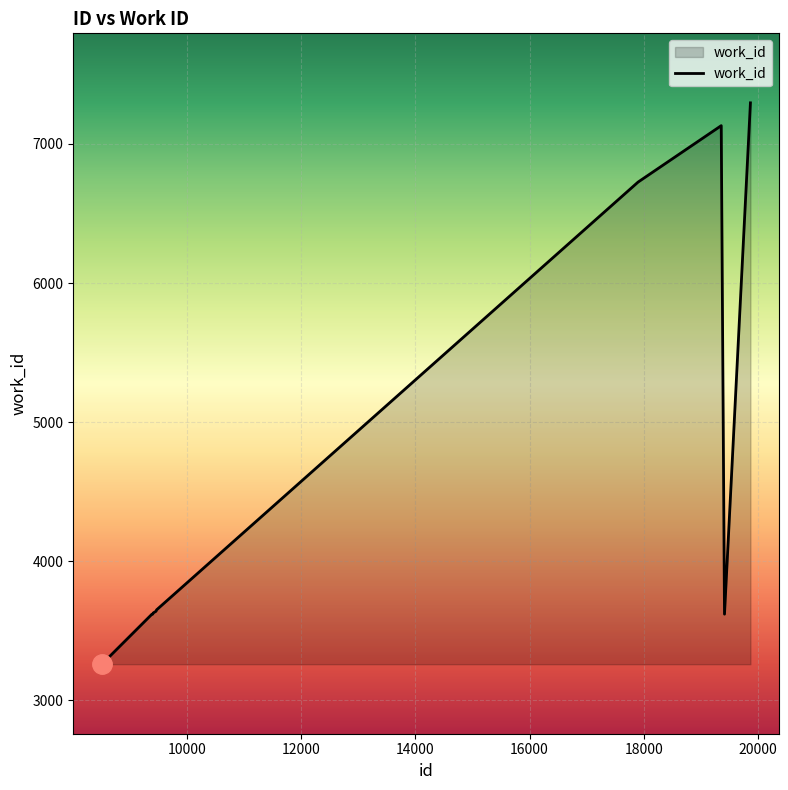

What is the difference between the maximum and minimum values?

4038